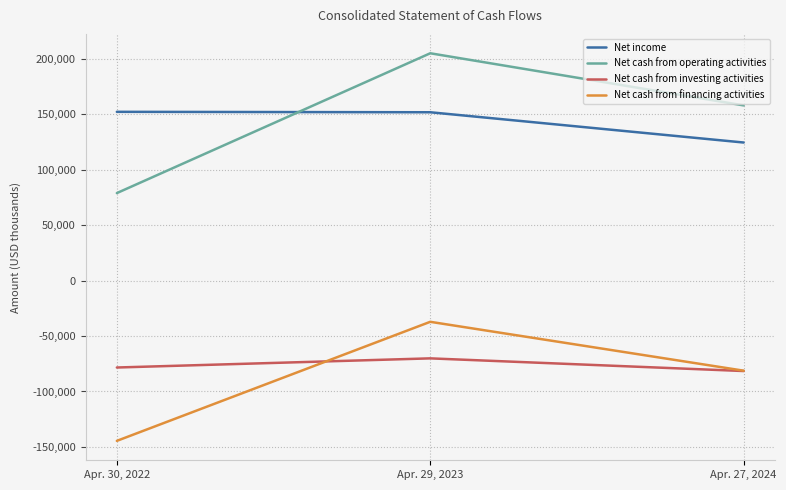

What is the spread (max minus min) of values at Apr. 27, 2024?

239681